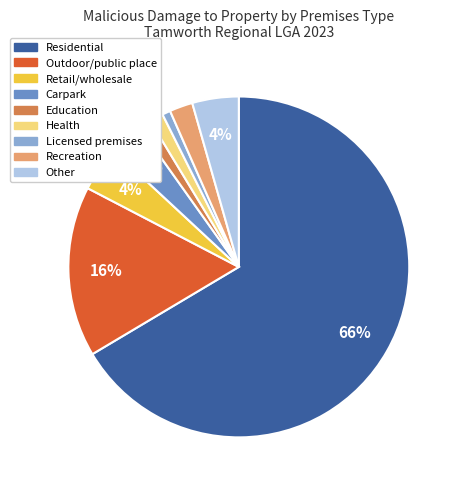

To the nearest percent, what is the difference between the Recreation and Health slice percentages?

1%